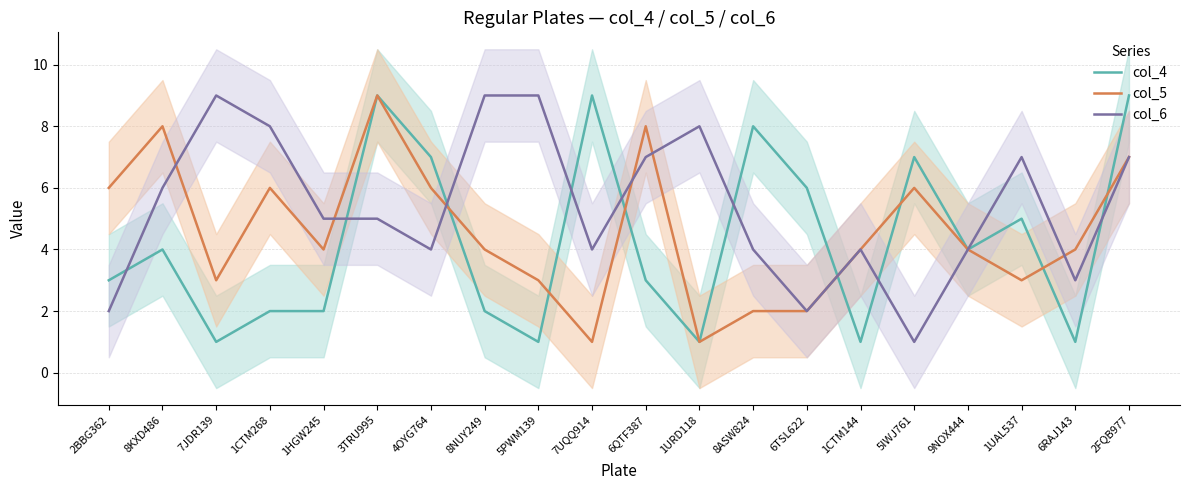

How many interior local valleys does the col_5 series have?

5